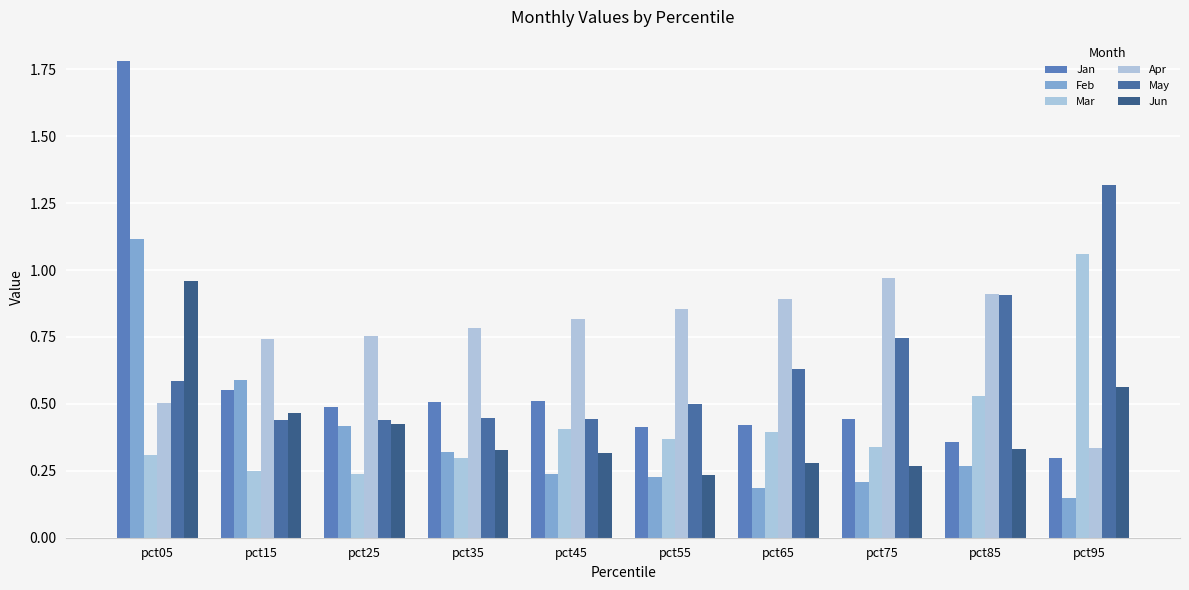

Is the value of Feb at pct65 greater than the value of Jan at pct15?

No